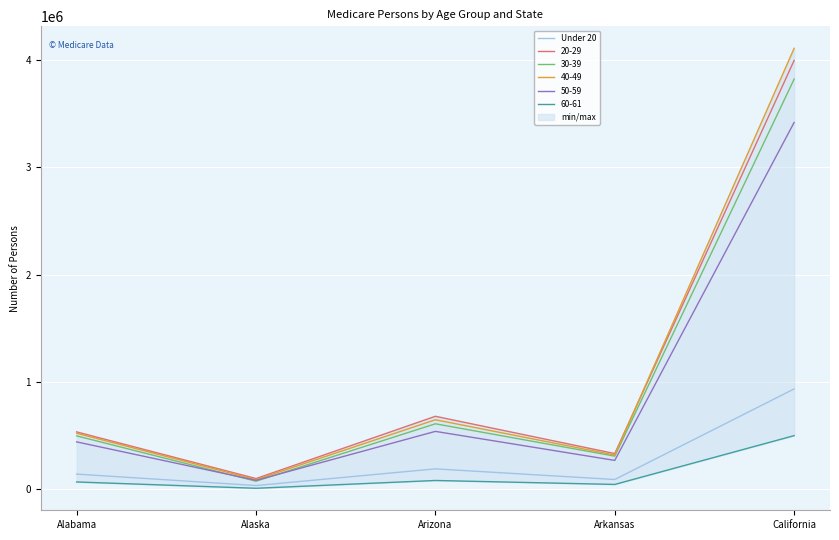

At which category does the data reach its first local valley?

Alaska